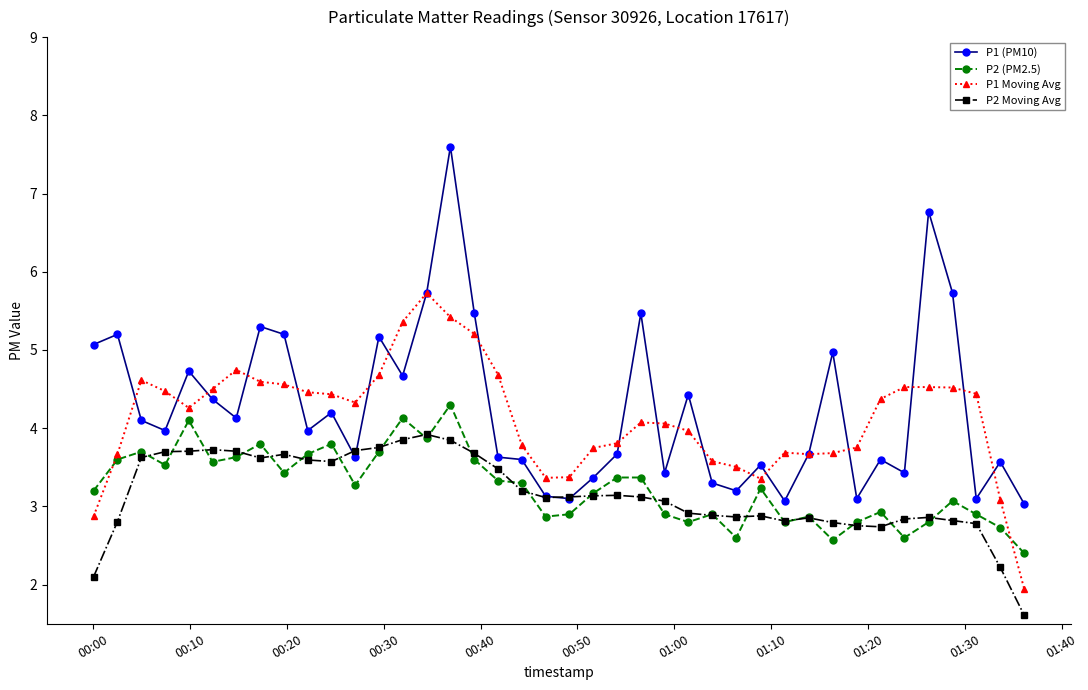

What is the greatest value displayed?

7.6